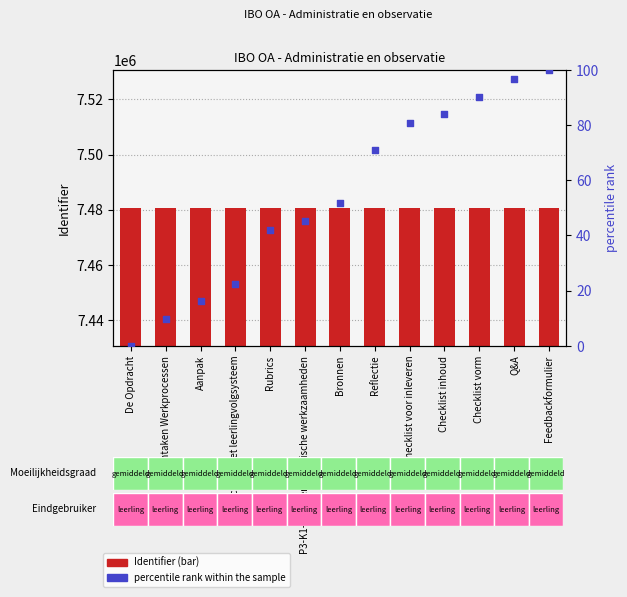

Which series has the largest total across all categories?

Identifier